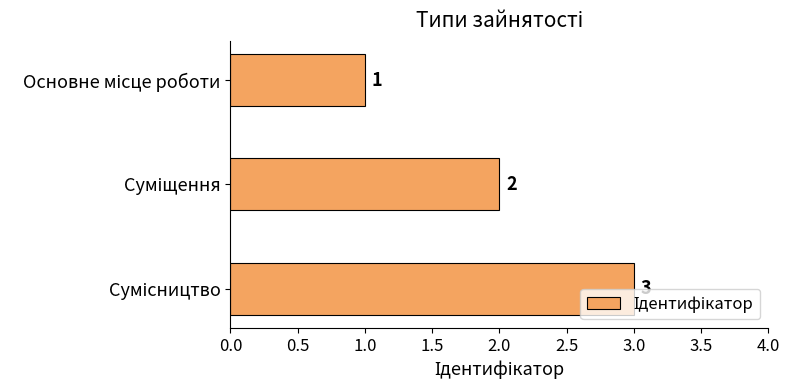

What is the value of the 2nd bar from the top?

2